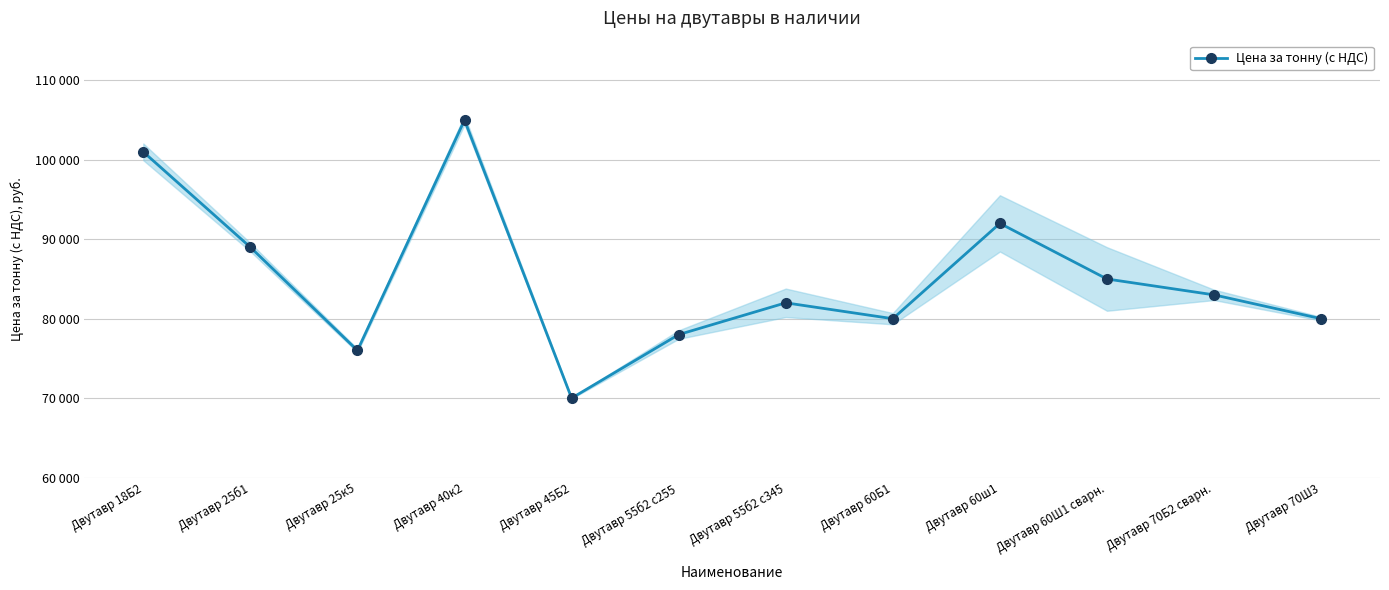

Which has a higher value, Двутавр 60Ш1 сварн. or Двутавр 25б1?

Двутавр 25б1